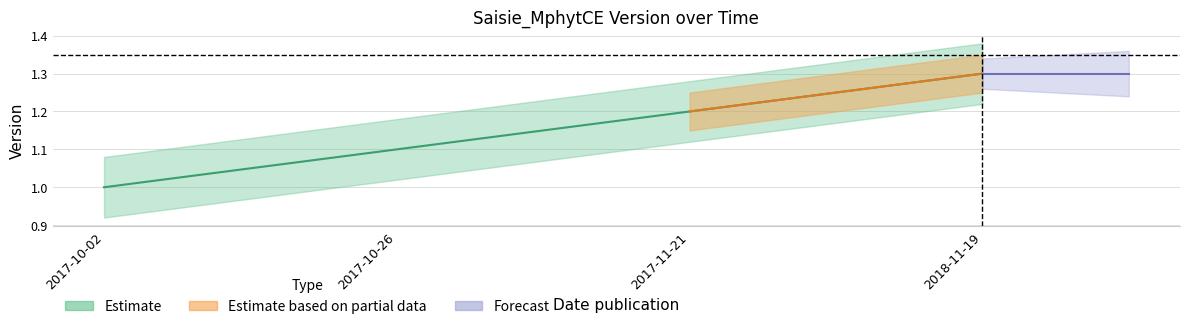

Rank the categories by value from highest to lowest.

2018-11-19, 2017-11-21, 2017-10-26, 2017-10-02